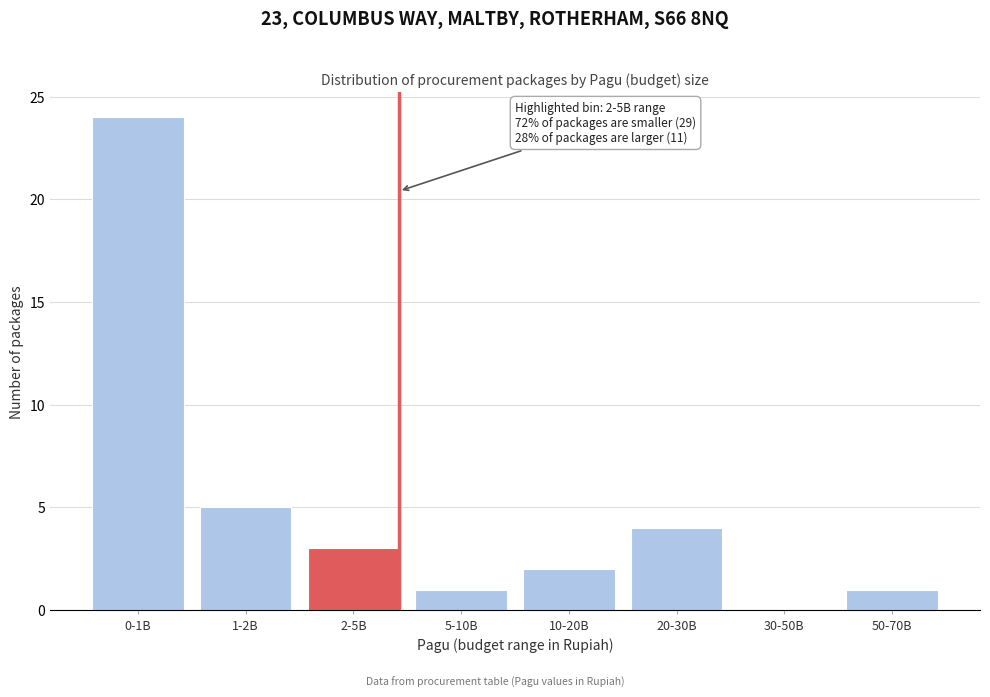

Reading right to left, extract all data points from this chart.

50-70B=1	30-50B=0	20-30B=4	10-20B=2	5-10B=1	2-5B=3	1-2B=5	0-1B=24